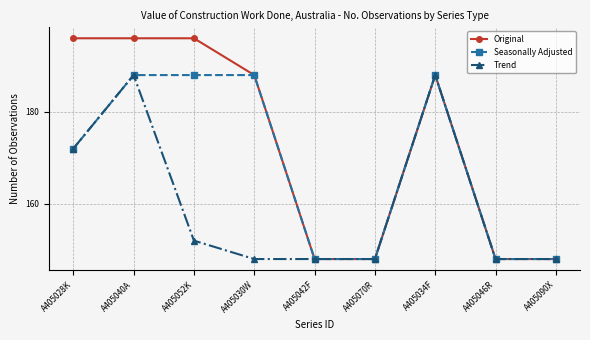

What is the label of the 4th point from the left?

A405030W